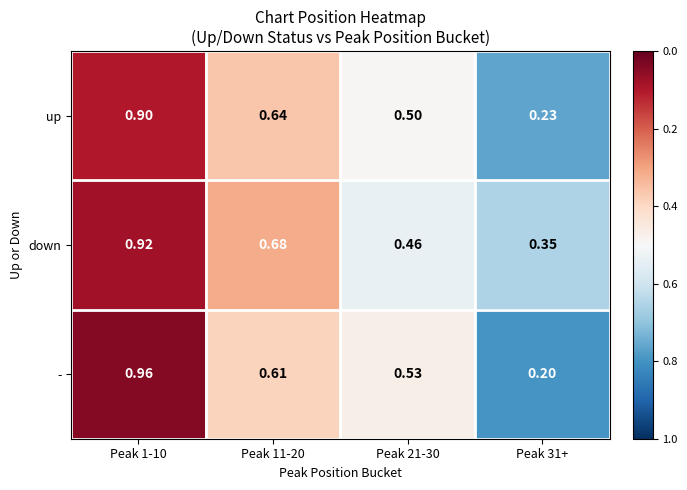

Which series has the largest range (max minus min)?

-